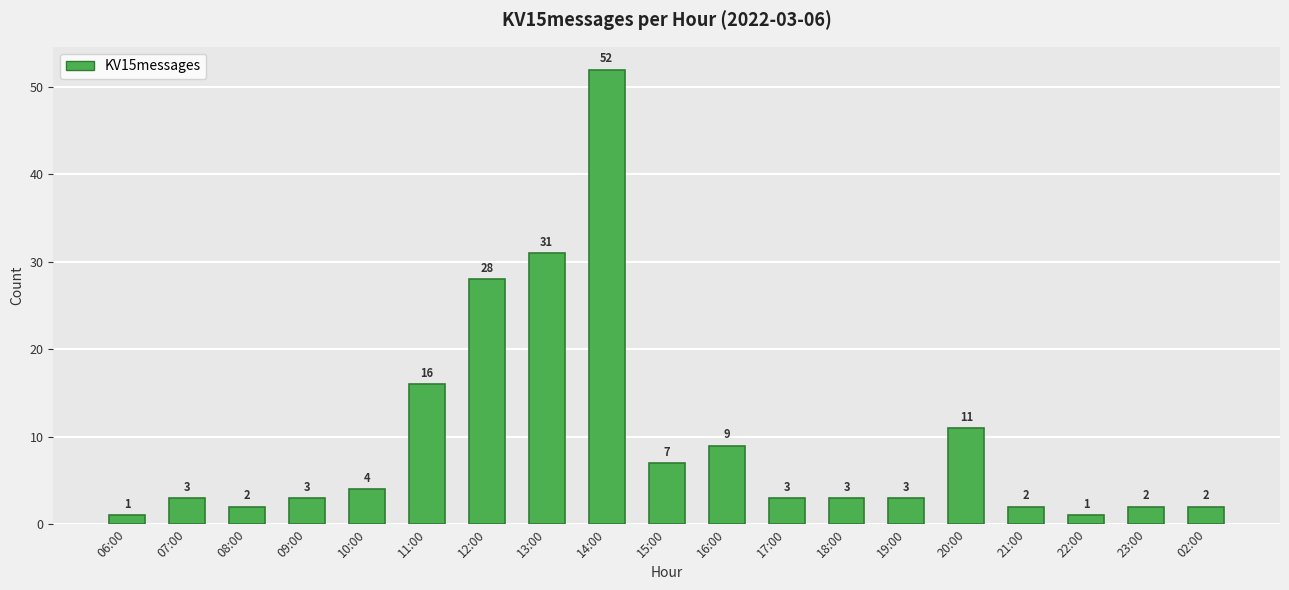

True or false: the data shows 1 at 22:00.

True